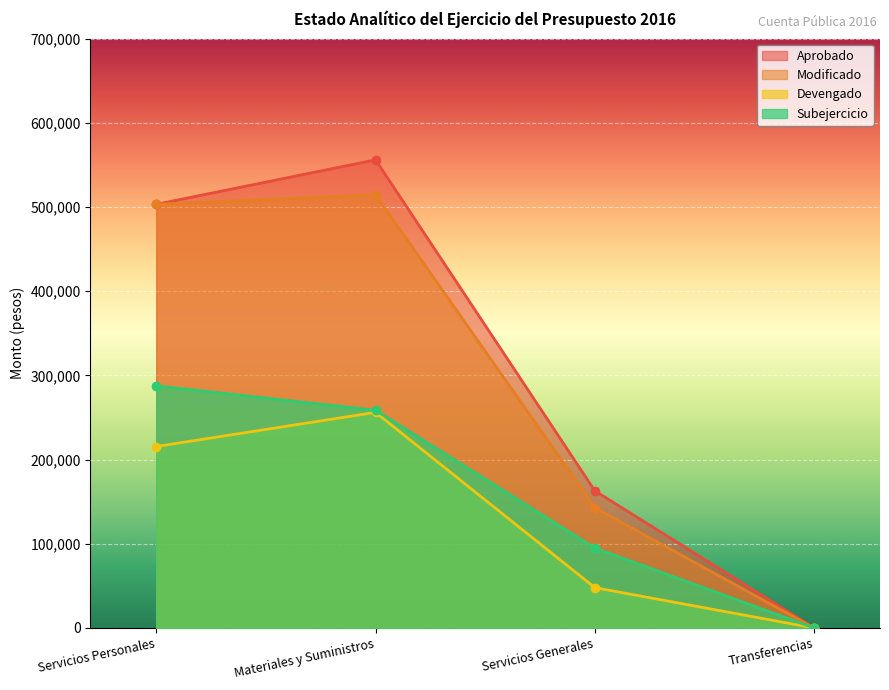

How many data points in Subejercicio are less than 258563?

2